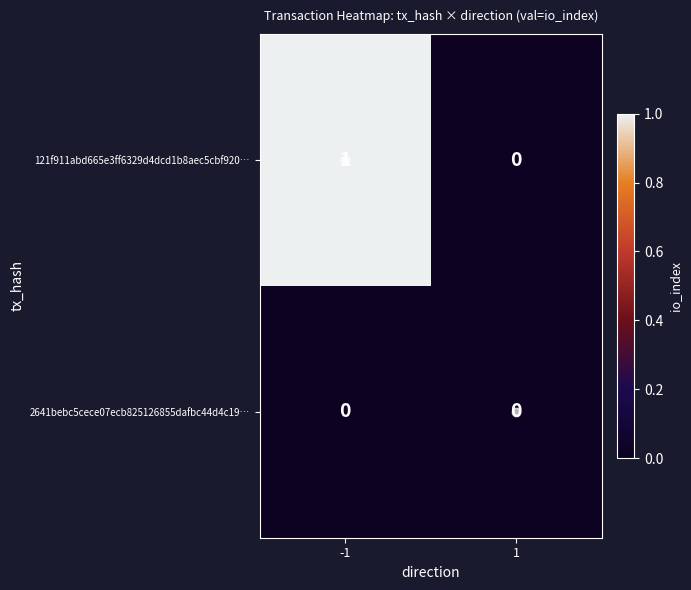

How many data points does each series have?

2